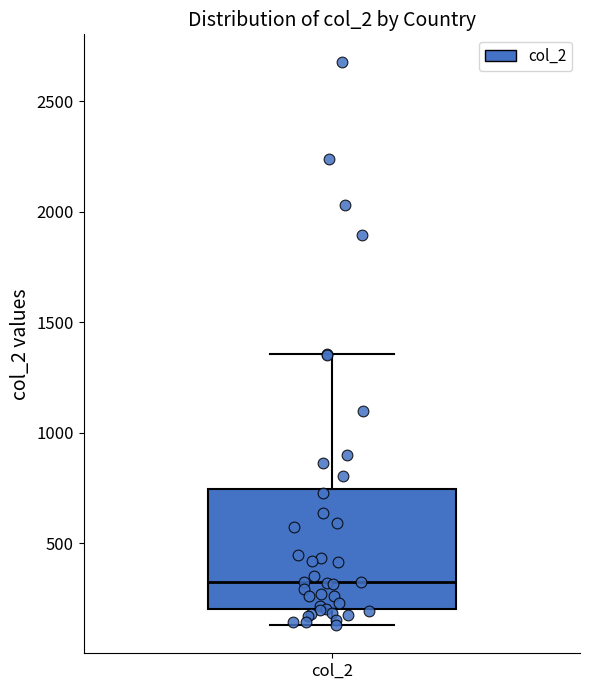

Read this box plot against the y-axis: the position of the median line, the range covered by the box, and the ends of both whiskers. The values are not printed on the chart, so give them approximately, as read against the axis.

median 300, box 200 to 750, whiskers 150 to 1350